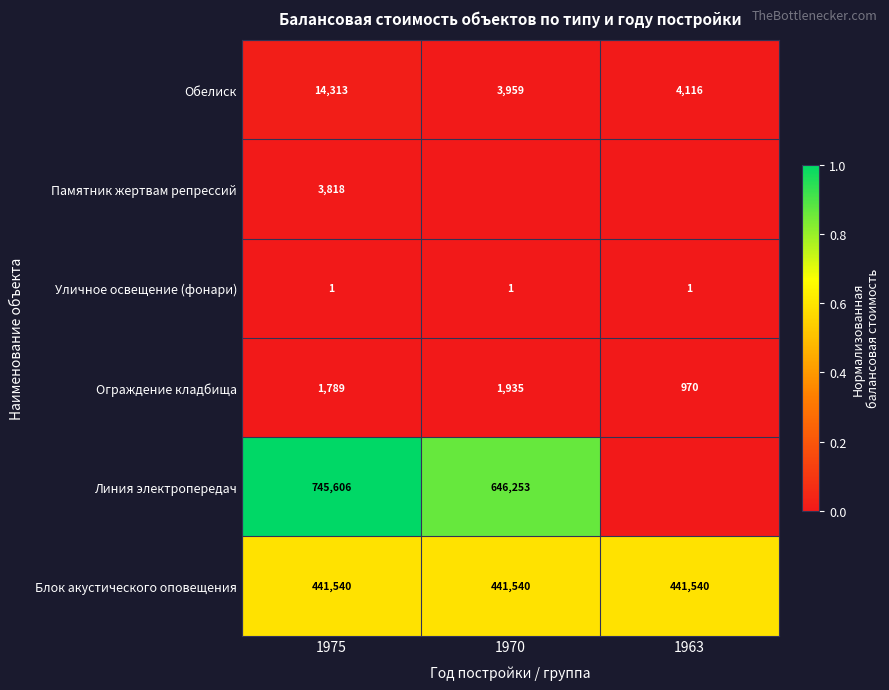

True or false: Блок акустического оповещения has a value of 587166 at 1975.

False